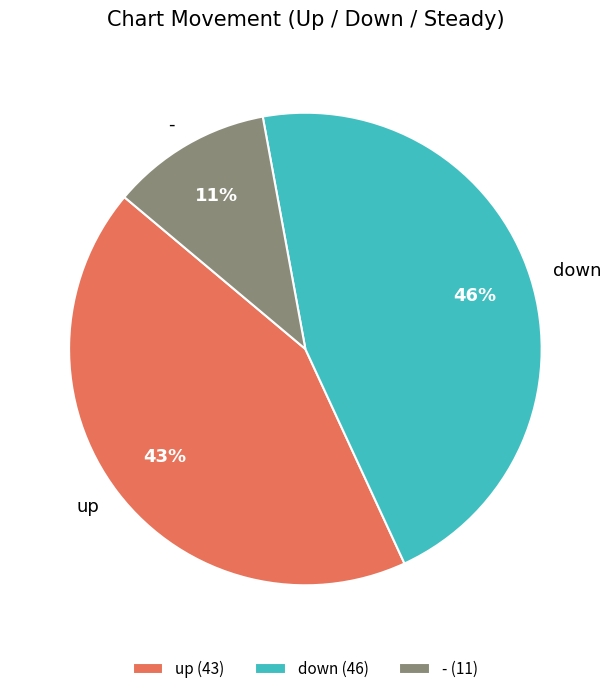

Count the number of slices in the pie.

3